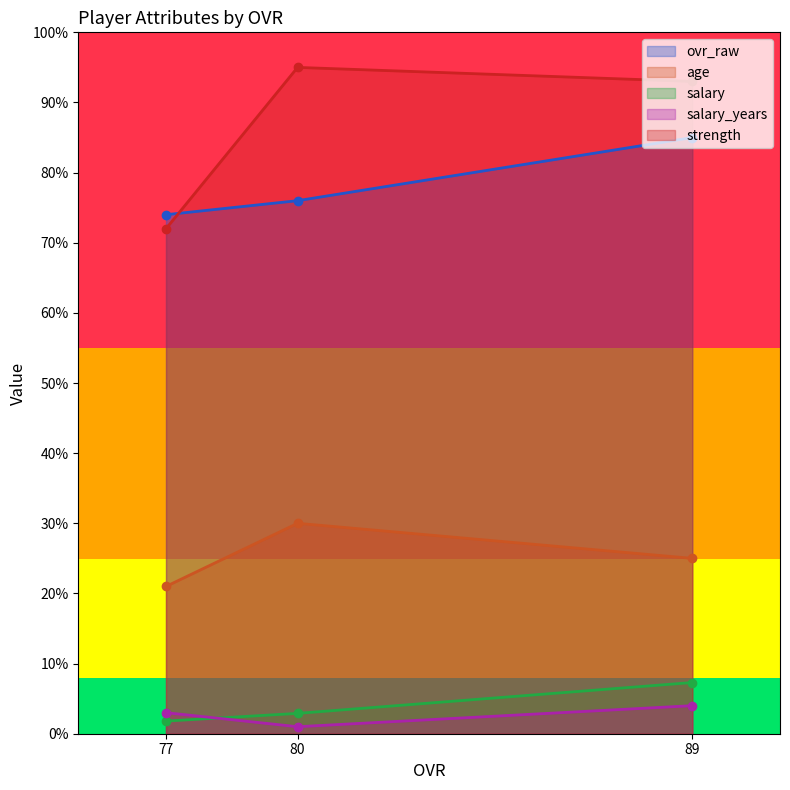

What is the difference between the strength values at 89 and 80?

2.0